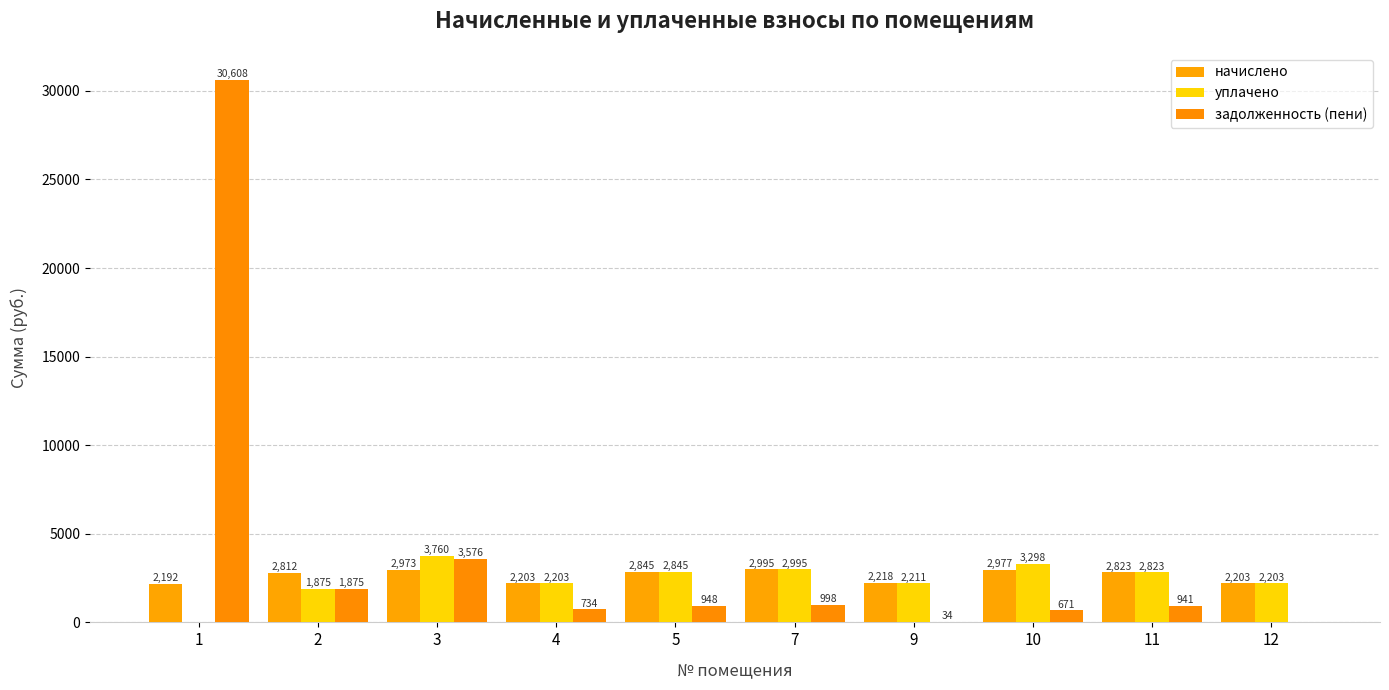

What is the sum of all уплачено values?

24213.5